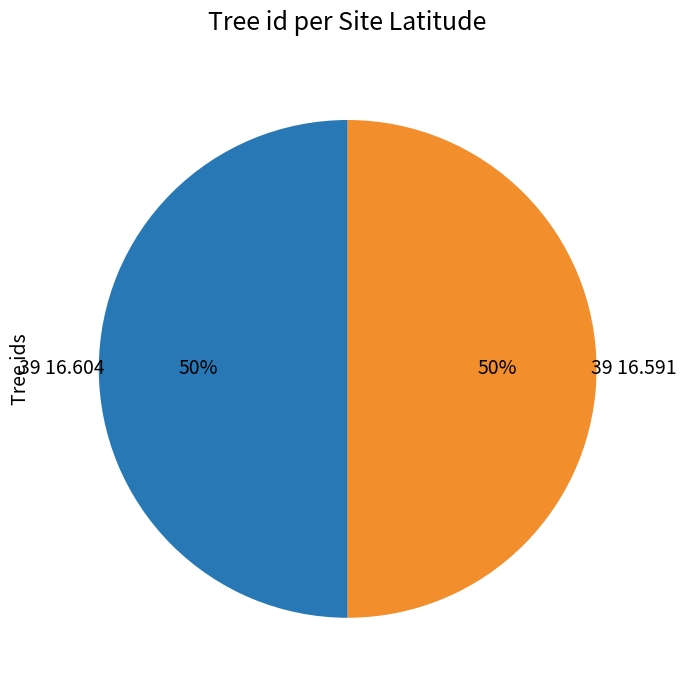

Do 39 16.591 and 39 16.604 together represent more than half of the pie?

Yes